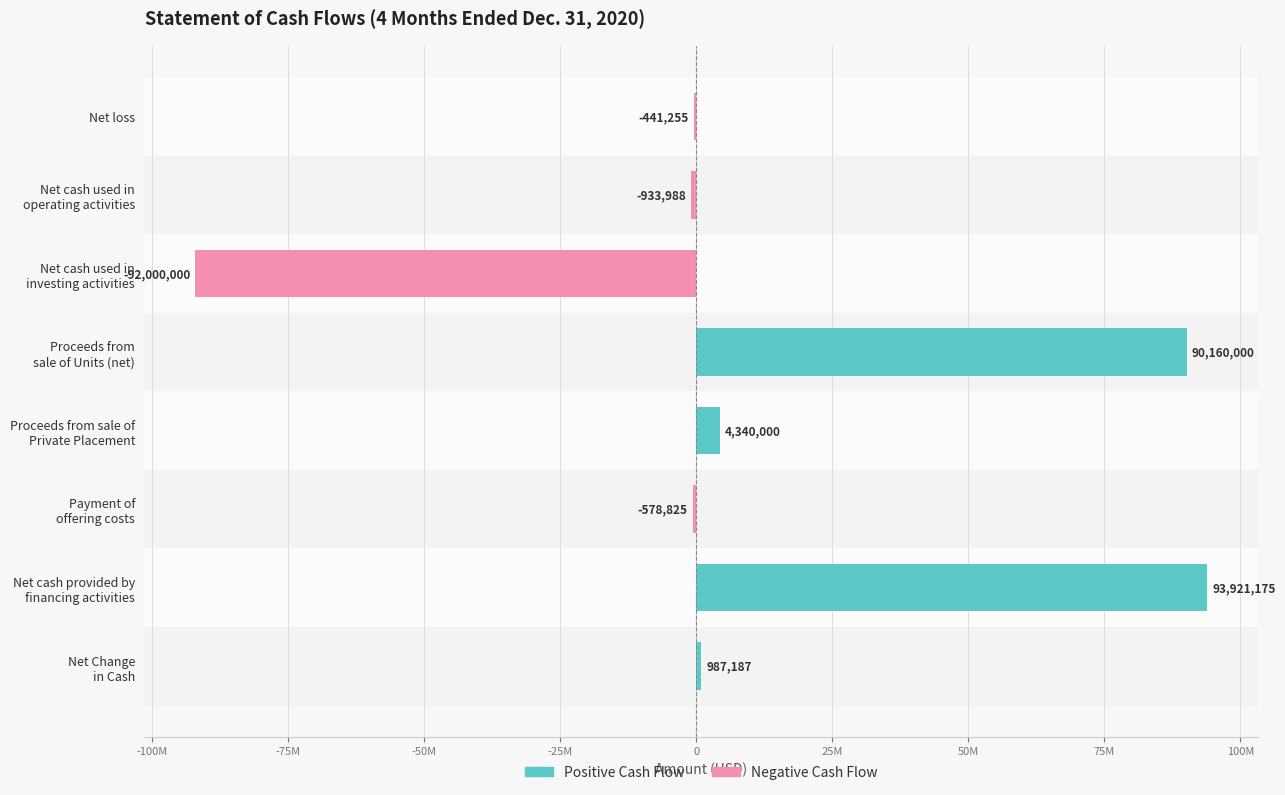

What is the difference between the values at Net cash used in
investing activities and Proceeds from
sale of Units (net)?

182160000